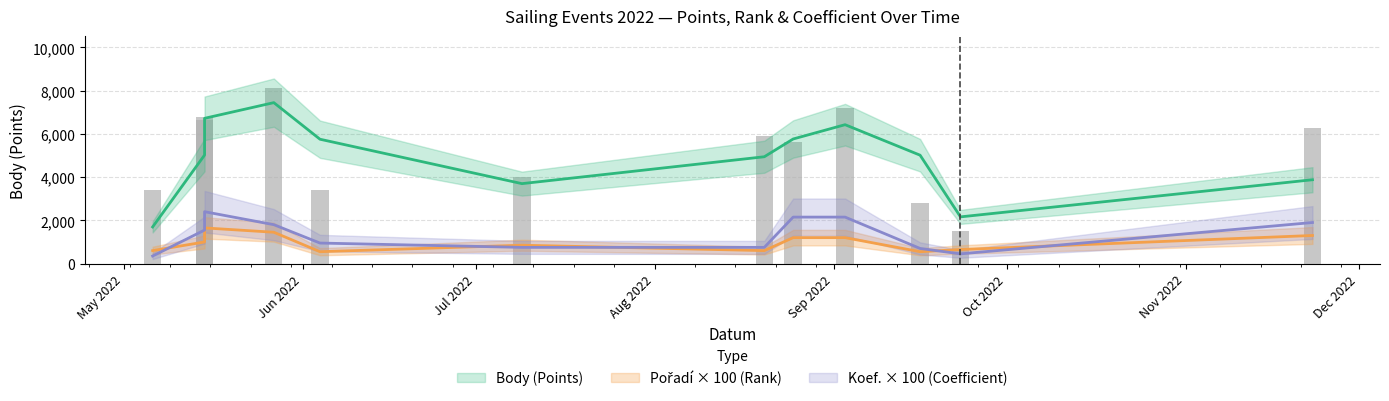

Are the bars horizontal?

No